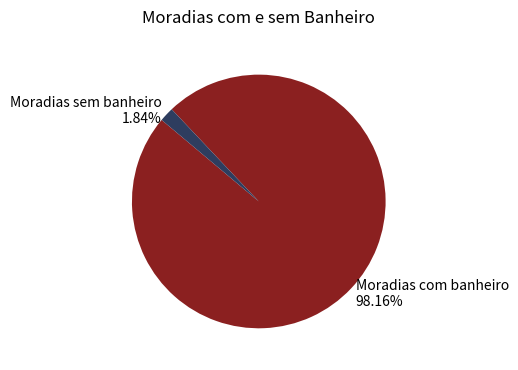

Is Moradias sem banheiro the majority of the pie?

No